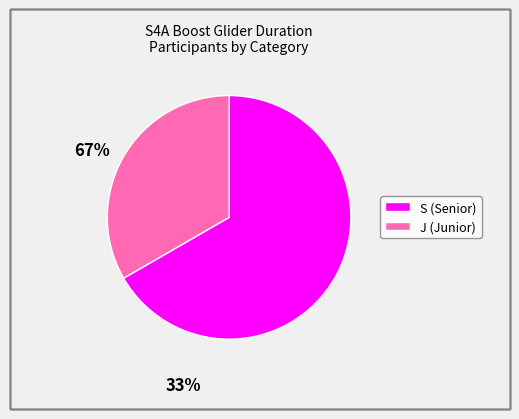

Which slice is the largest?

S